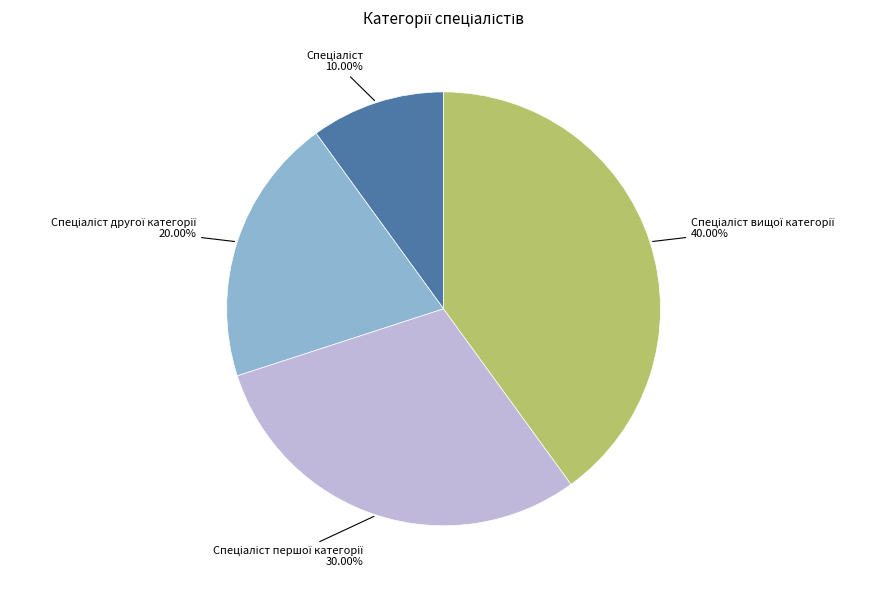

Is there any slice that represents more than half of the pie?

No